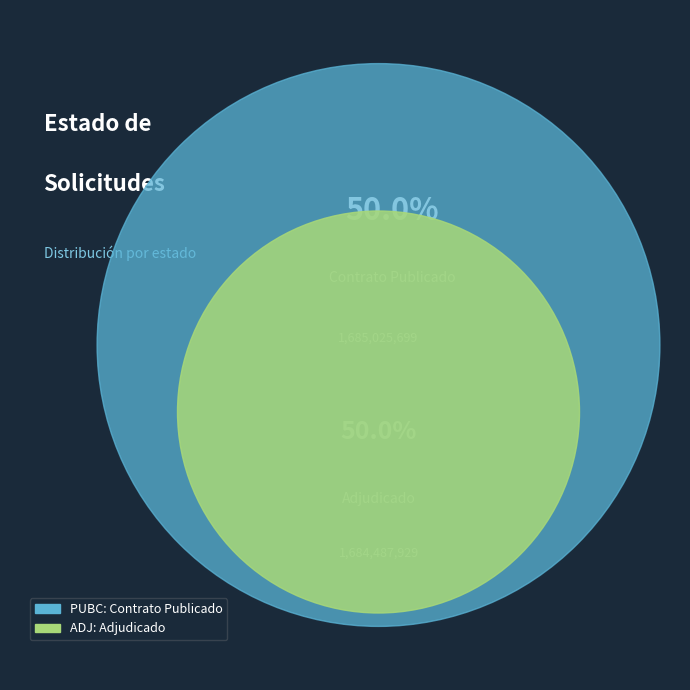

What is the total percentage of PUBC and ADJ?

100.0%